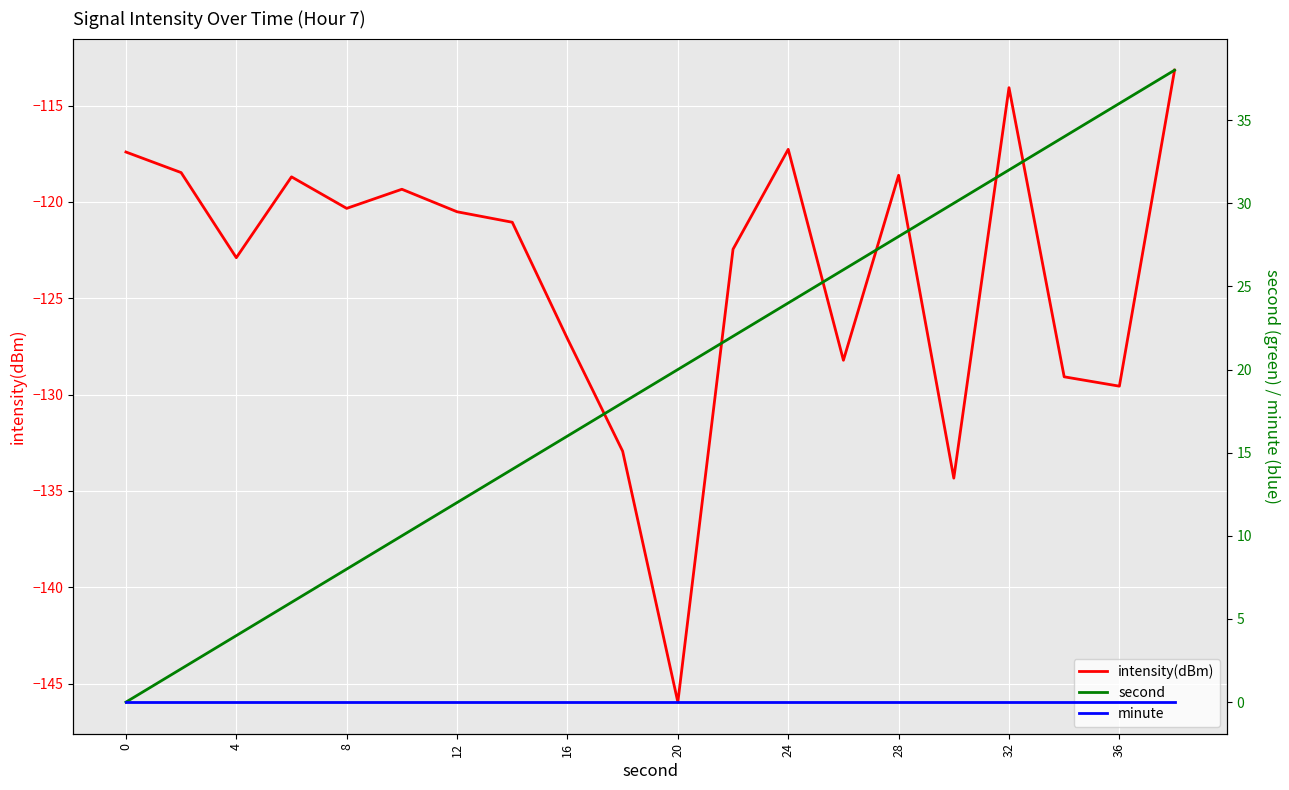

True or false: second and intensity(dBm) intersect in this chart.

False